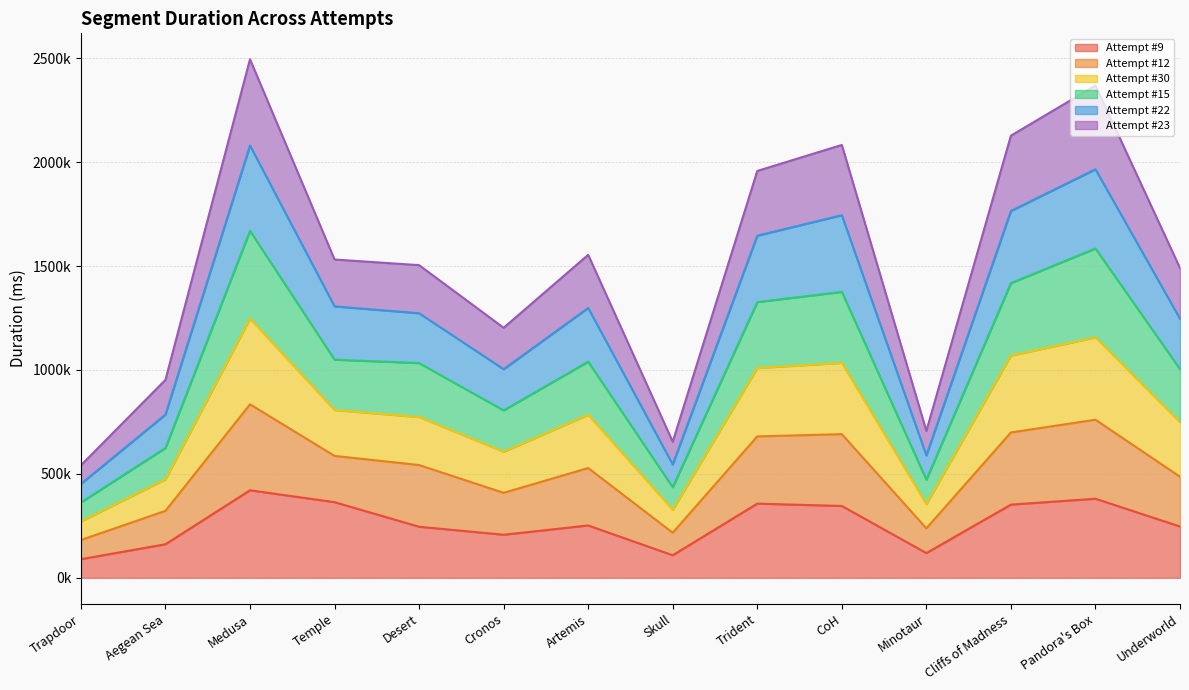

What position from the left is Medusa?

3